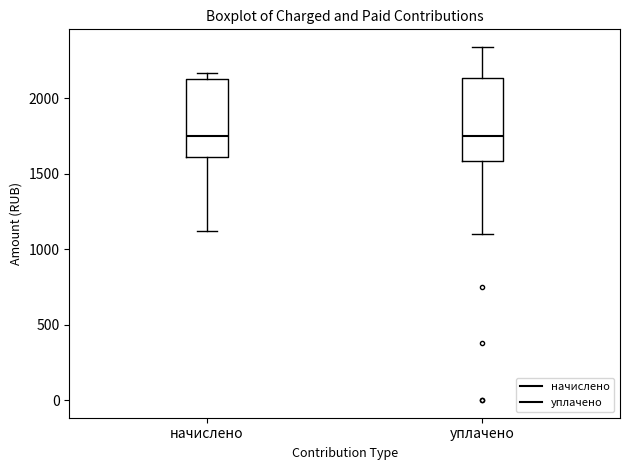

Where is the lower edge of the box for уплачено on the y-axis? The values are not printed on the chart, so give them approximately, as read against the axis.

1600